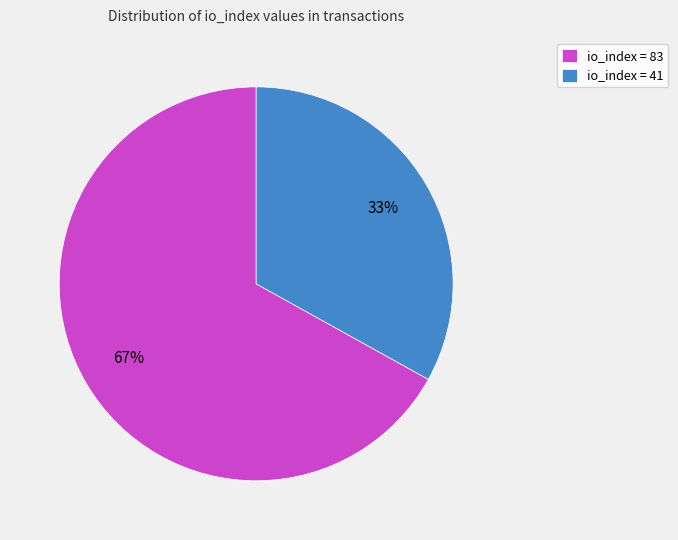

To the nearest percent, what is the difference between the io_index = 41 and io_index = 83 slice percentages?

34%